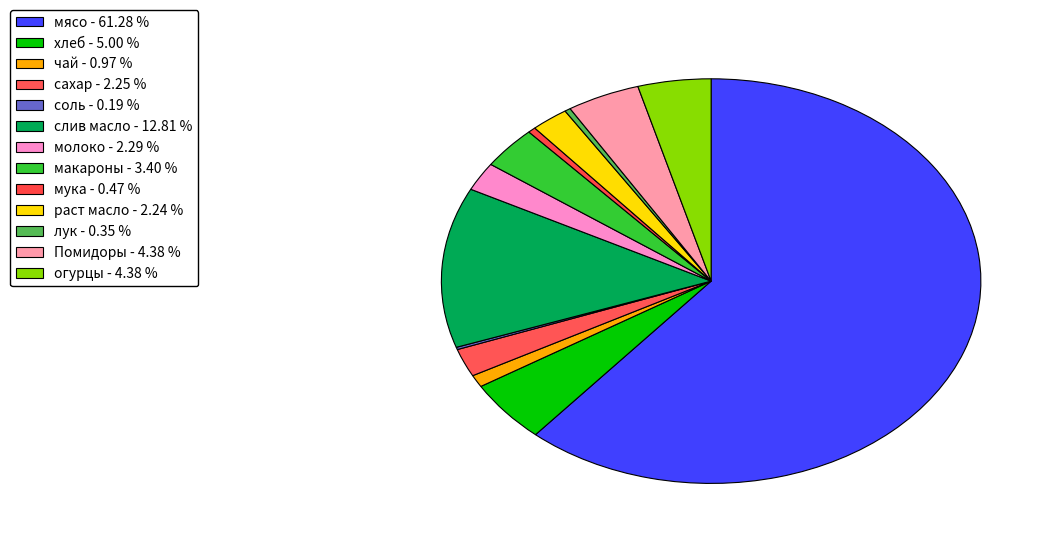

Which slice represents more than half of the pie?

мясо